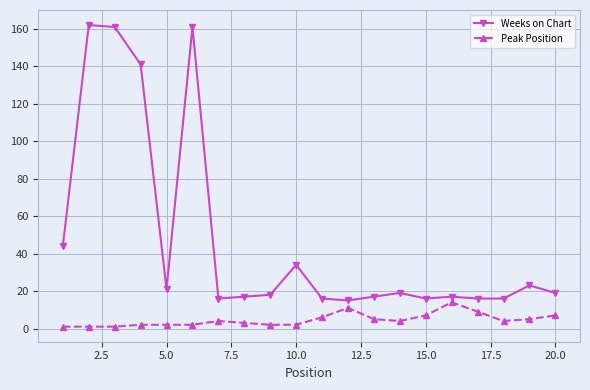

Which series has the largest range (max minus min)?

Weeks on Chart